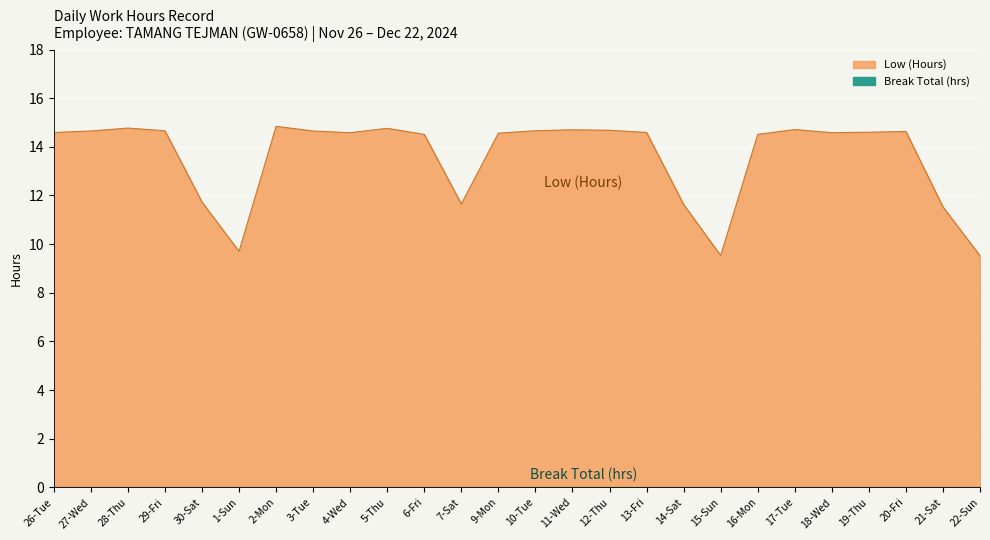

How many lines are shown in the chart?

1